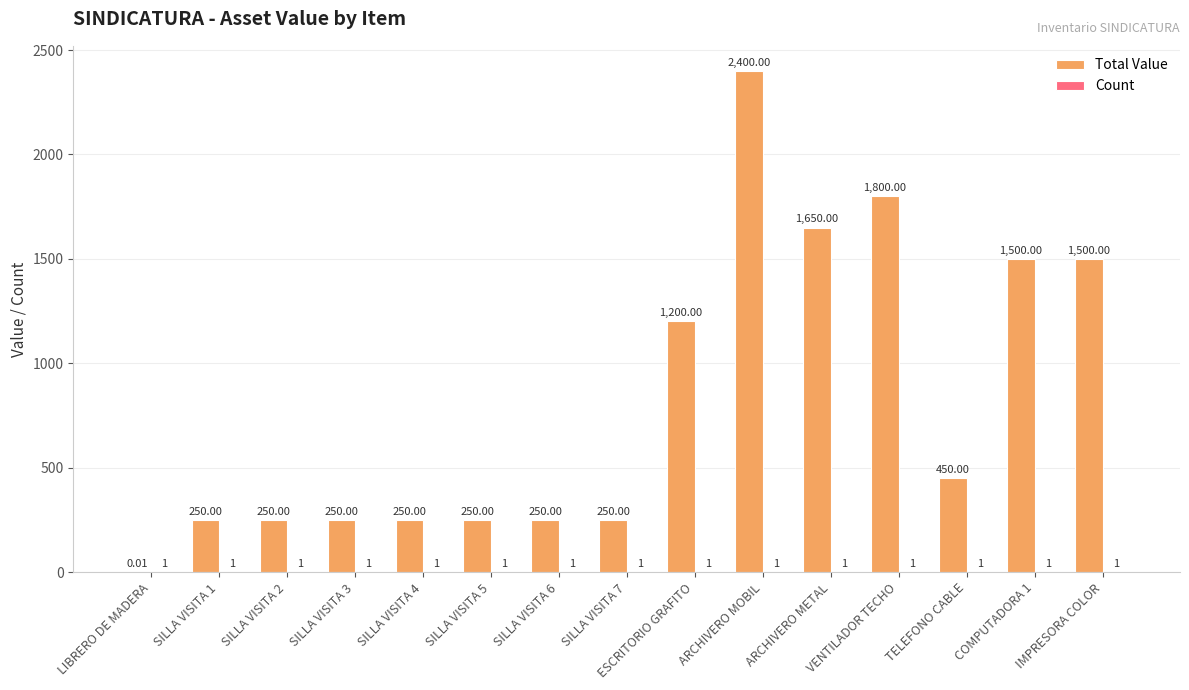

What is the total value across all series at ESCRITORIO GRAFITO?

1201.0